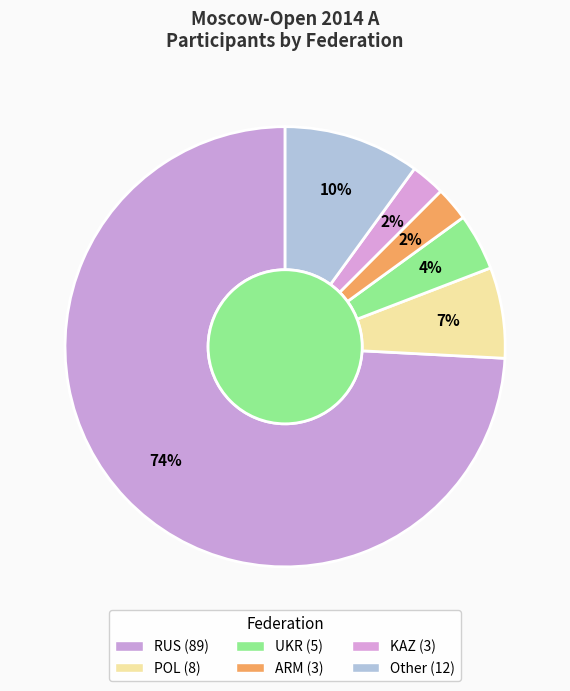

Which category has the biggest portion of the pie?

RUS